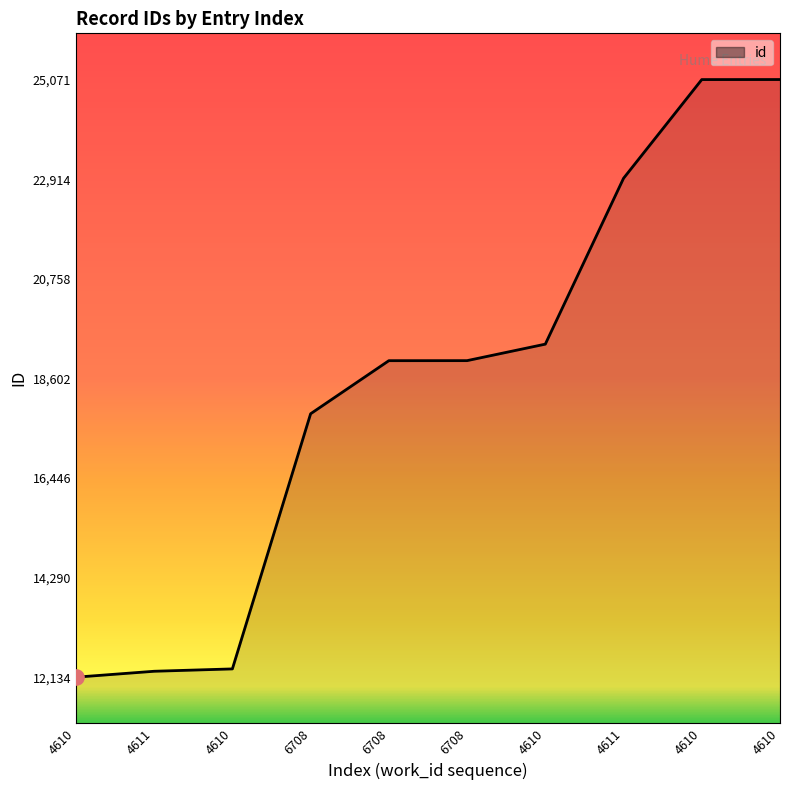

What is the change in value from 4611 to 4610?

+12809